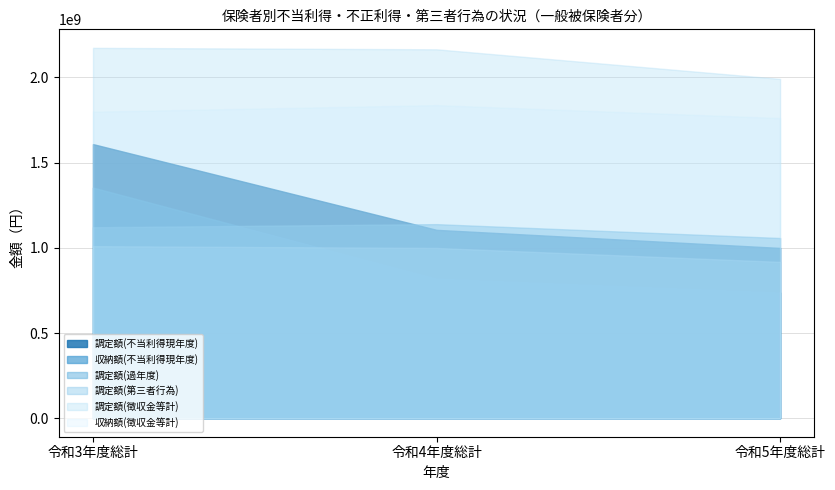

Which series has the widest spread of values?

収納額(不当利得現年度)